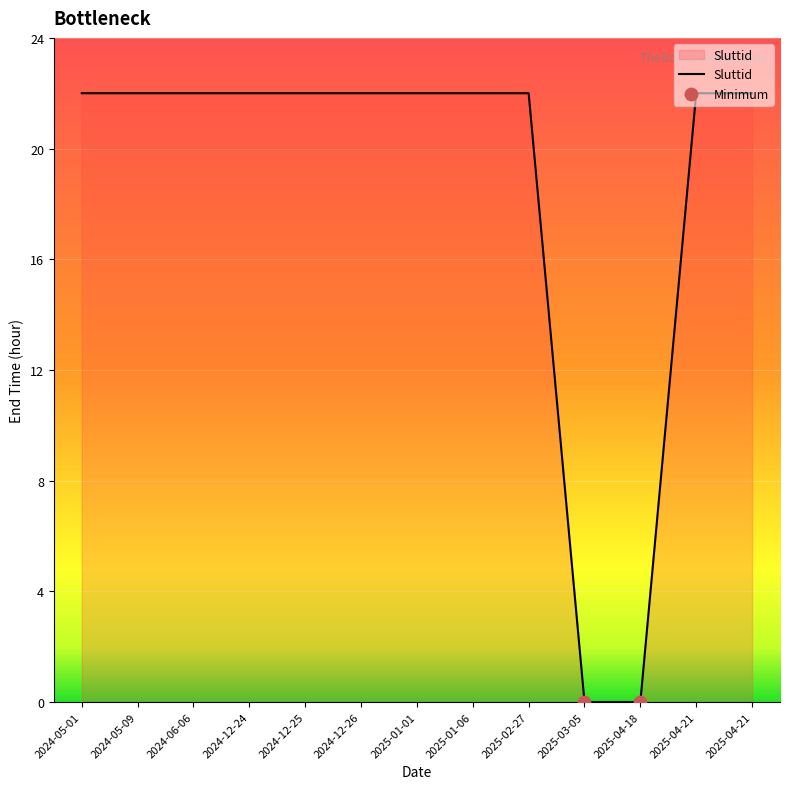

What is the ratio of the value at 2024-12-26 to the value at 2024-12-24?

1.0